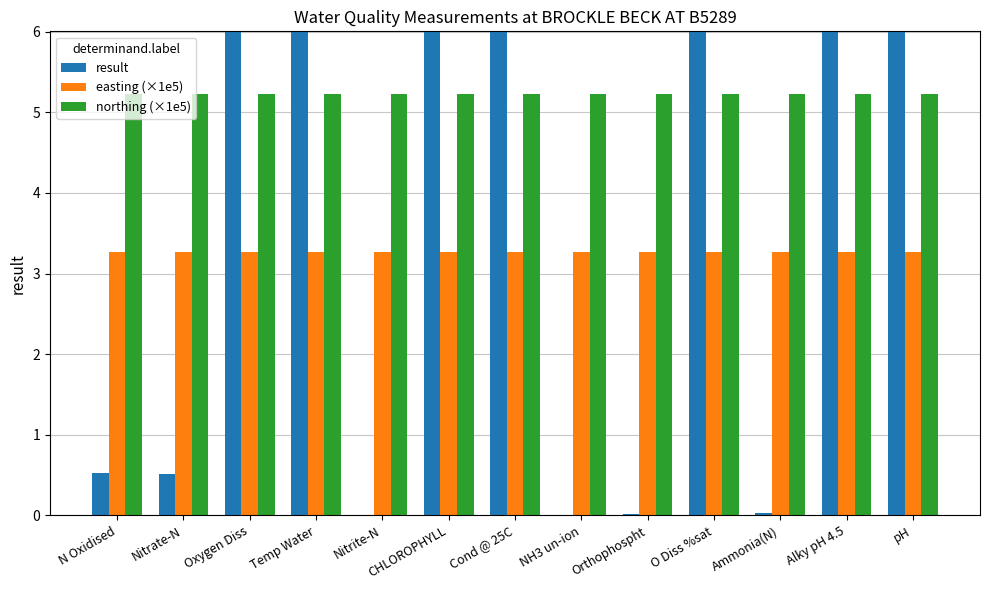

Reading left to right, list all the values displayed in this chart.

result: 0.5	0.5	10.1	13.6	0.0	41.0	114.0	0.0	0.0	97.4	0.0	43.0	7.7
easting (×1e5): 3.3	3.3	3.3	3.3	3.3	3.3	3.3	3.3	3.3	3.3	3.3	3.3	3.3
northing (×1e5): 5.2	5.2	5.2	5.2	5.2	5.2	5.2	5.2	5.2	5.2	5.2	5.2	5.2